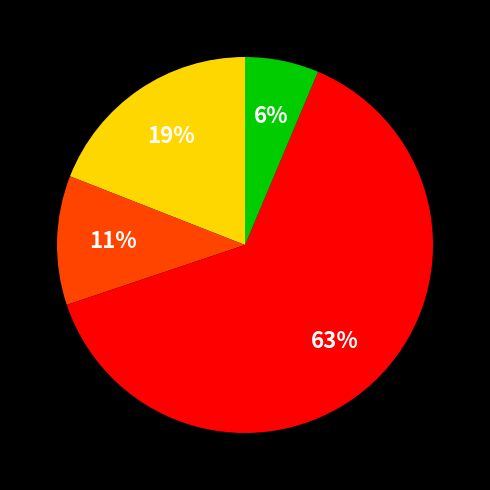

To the nearest percent, what is the average slice percentage?

25%